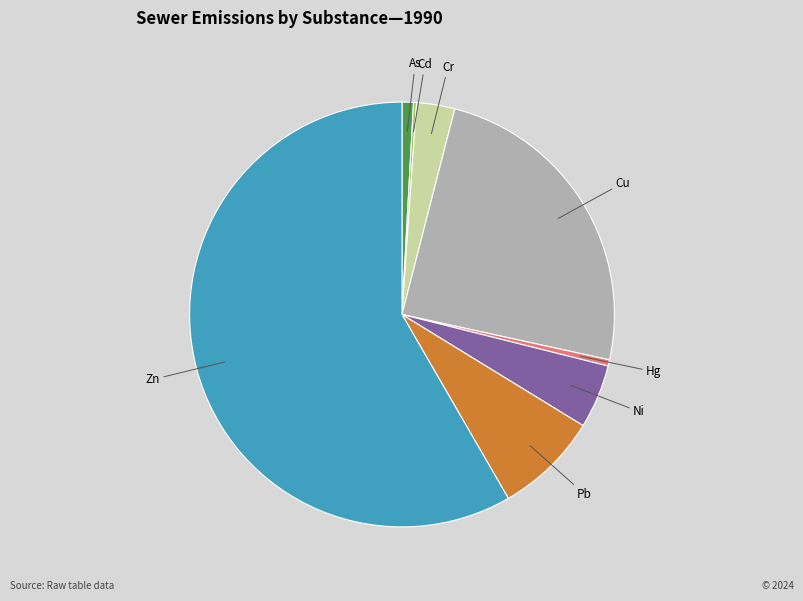

Between Pb and As, which is larger?

Pb